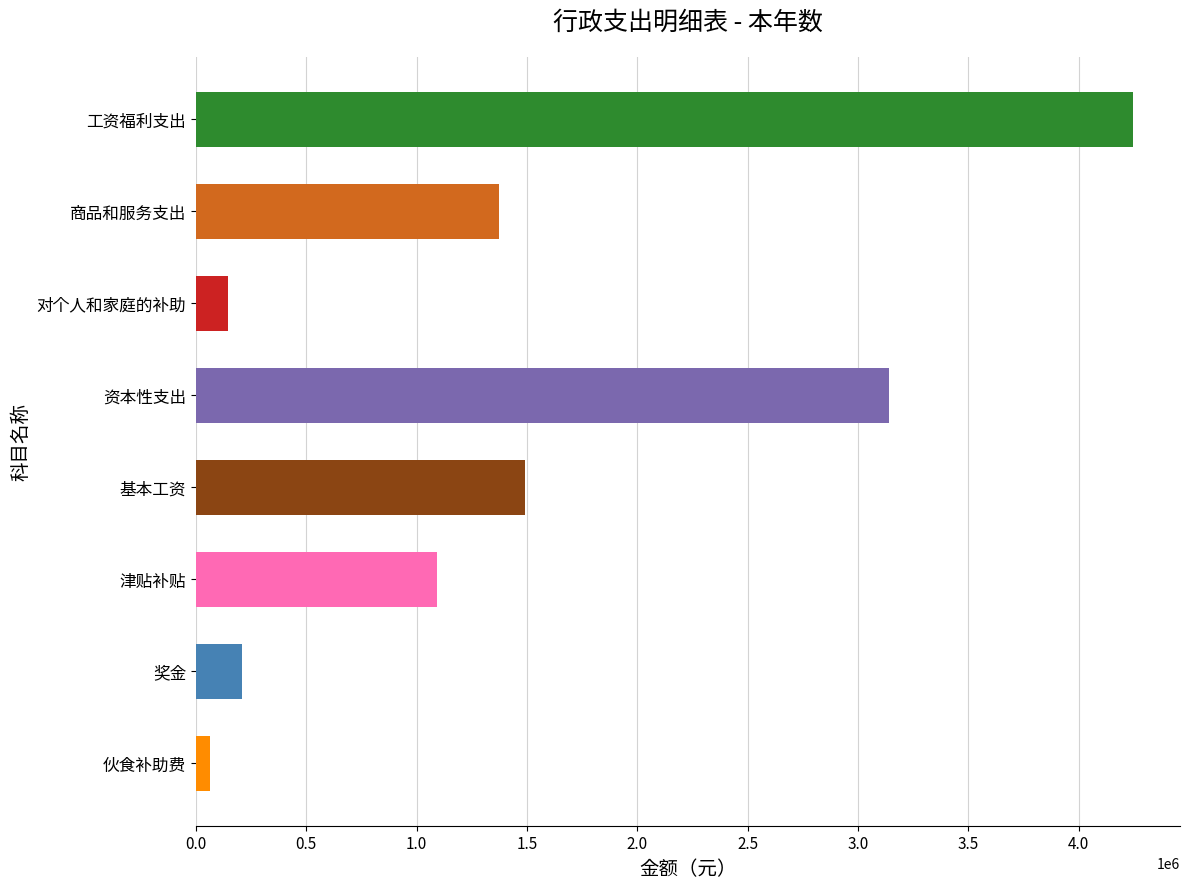

Reading bottom to top, extract all data points from this chart.

伙食补助费=63355.0	奖金=206966.0	津贴补贴=1094020.0	基本工资=1490028.3	资本性支出=3141093.6	对个人和家庭的补助=144295.0	商品和服务支出=1371881.3	工资福利支出=4247015.3